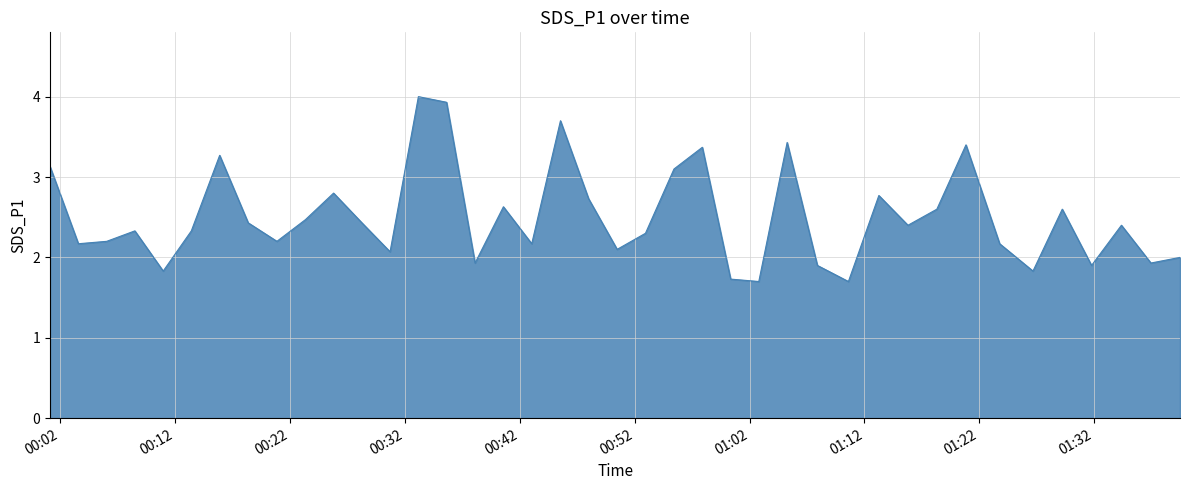

What is the maximum value shown in the chart?

4.0